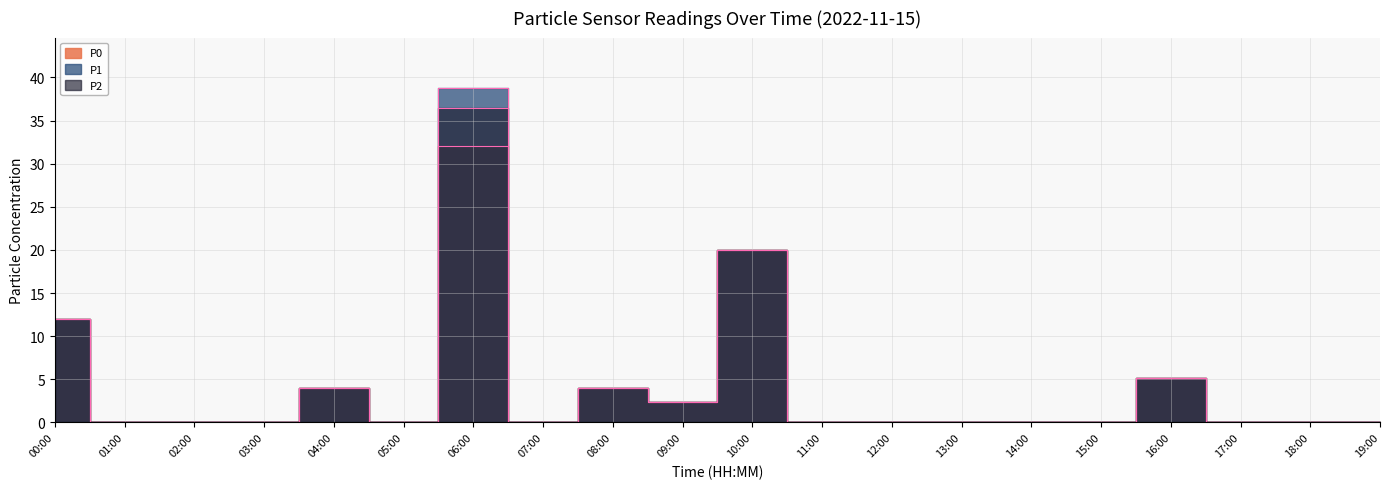

What is the sum of all P0 values?

79.6